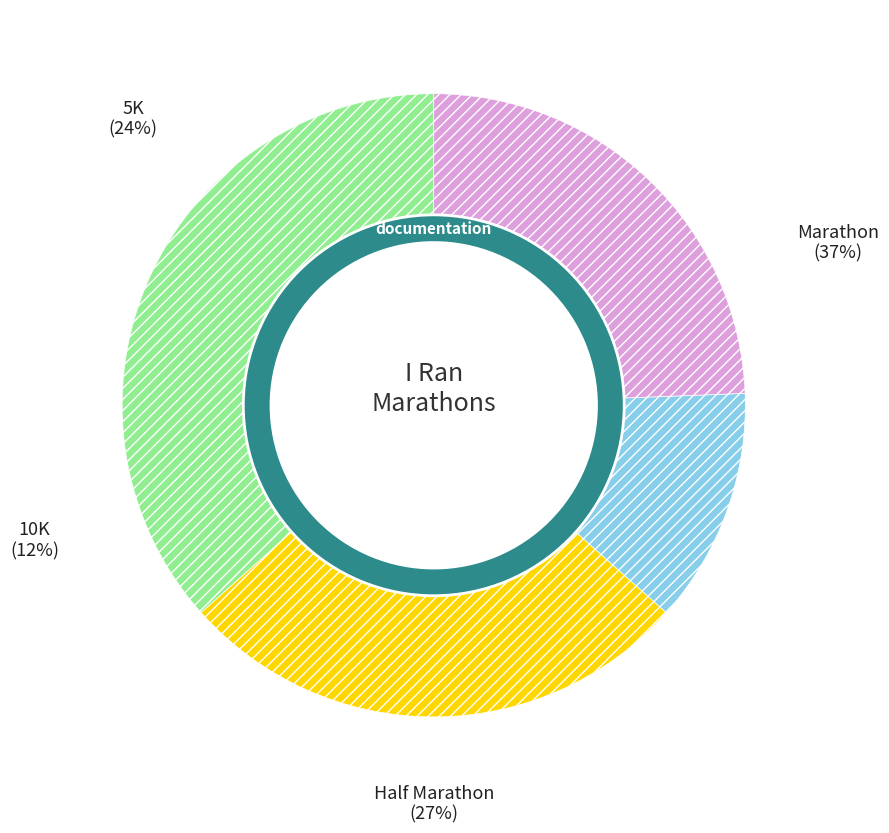

To the nearest percent, what is the combined percentage of Marathon and Half Marathon?

63%